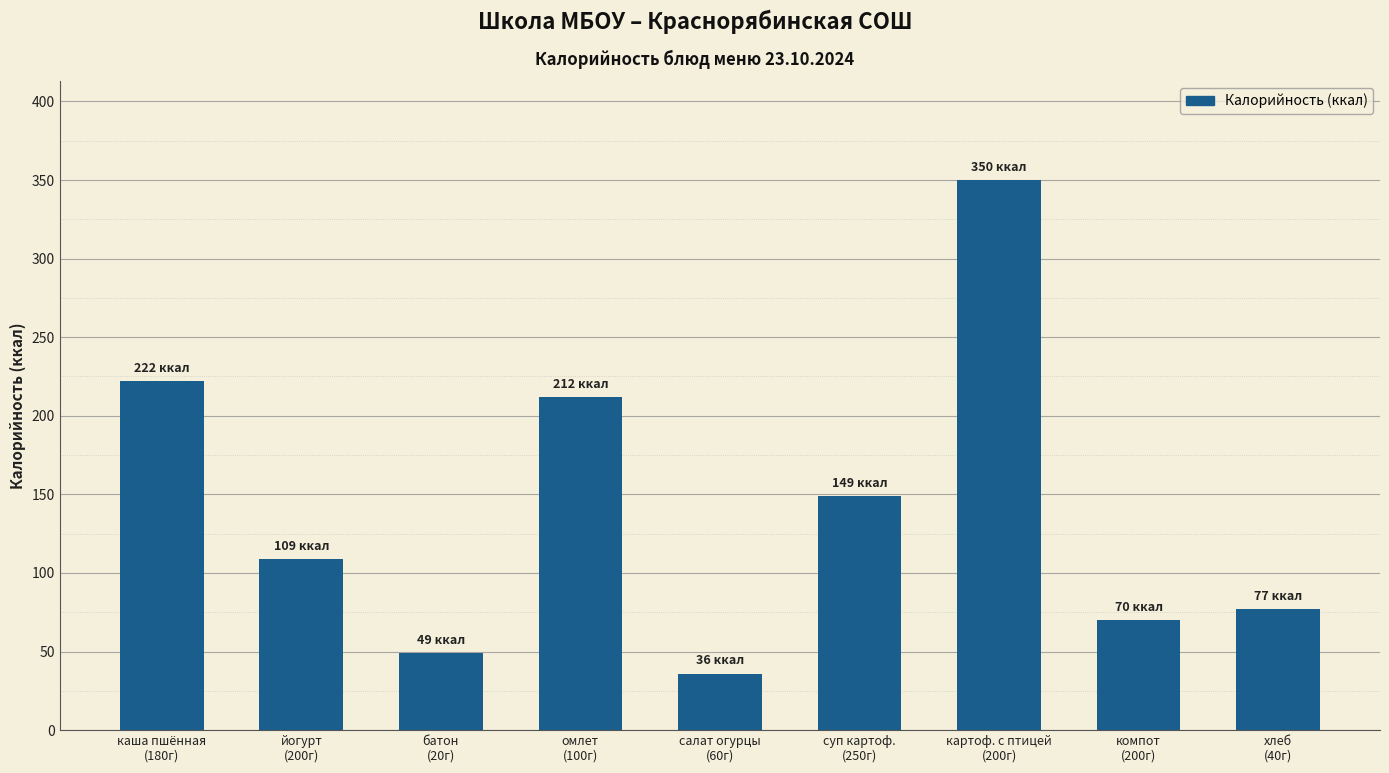

The value at батон
(20г) is 49. True or false?

True